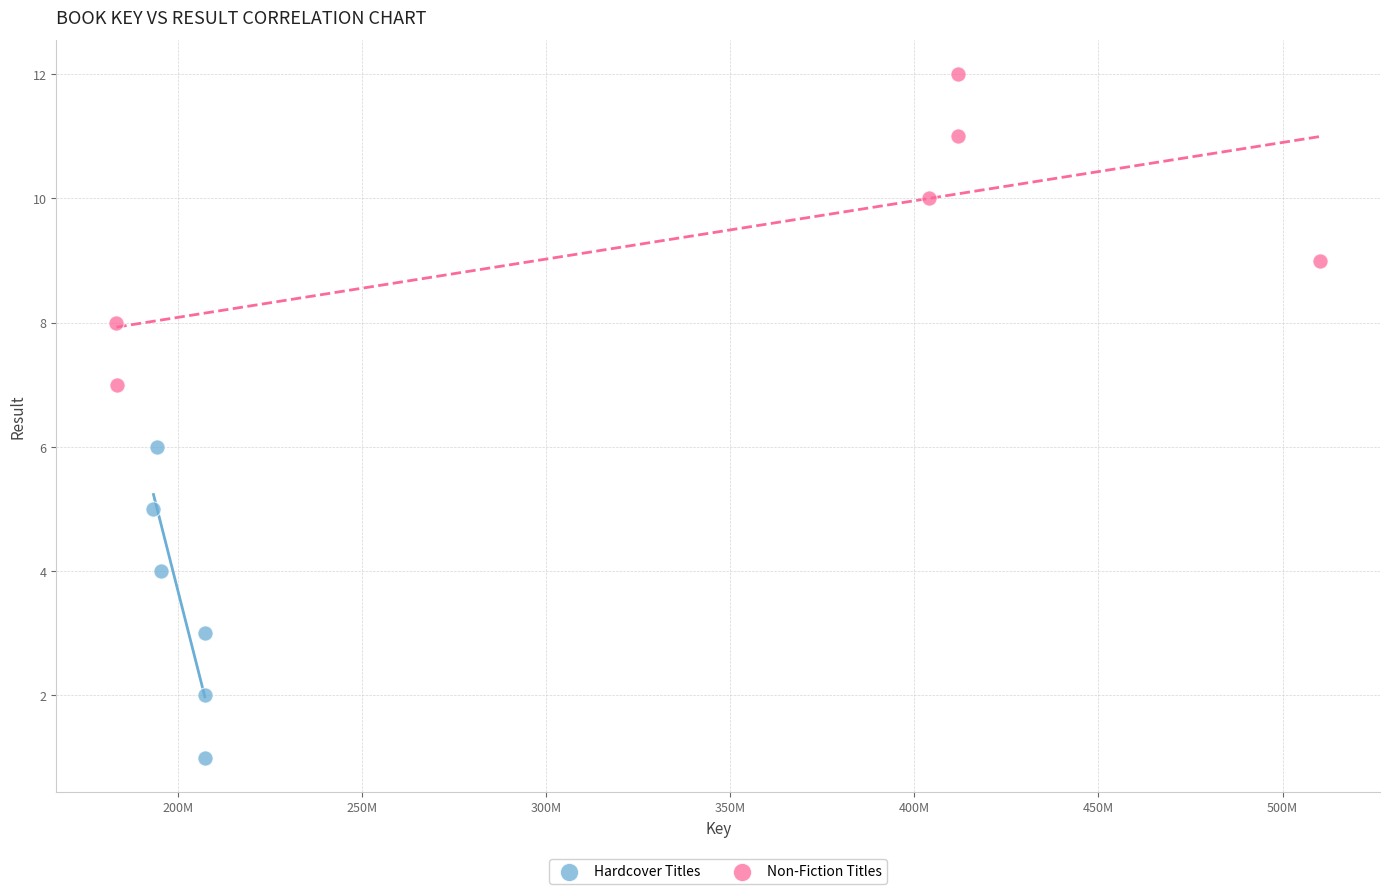

Which series contains the lowest Y value?

Hardcover Titles